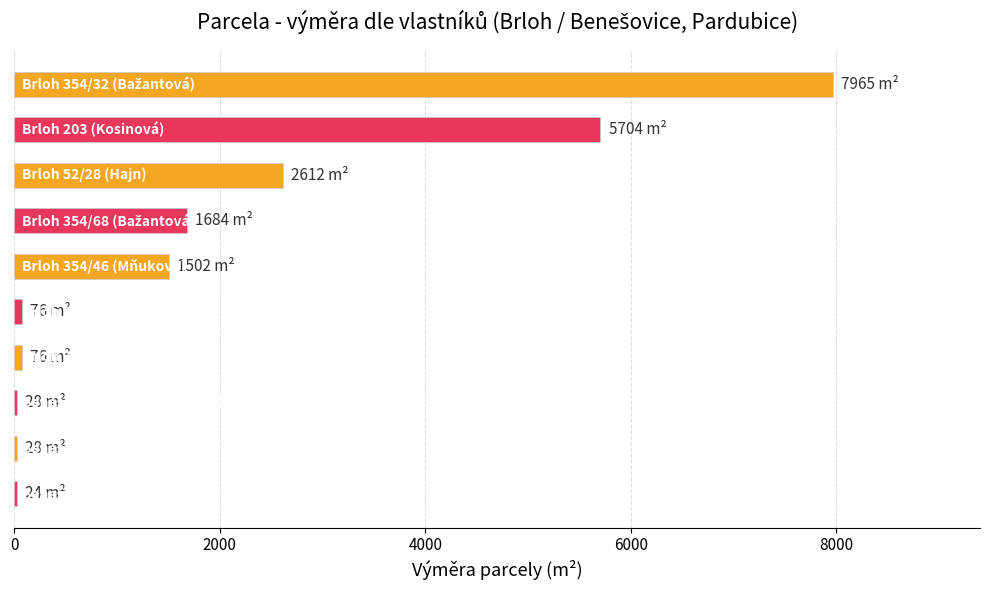

Are the bars grouped side by side (vs. stacked)?

No